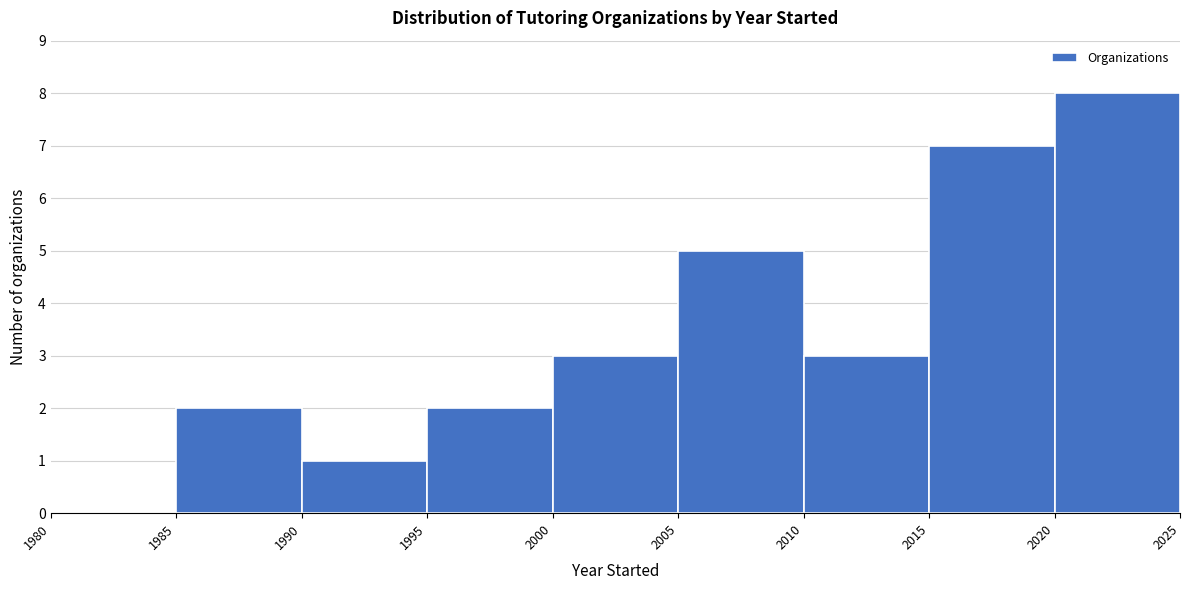

Reading left to right, transcribe this chart: for each bar, give the range it covers on the x-axis and its height. The values are not printed on the chart, so give them approximately, as read against the axis.

1980 to 1985: 0
1985 to 1990: 2
1990 to 1995: 1
1995 to 2000: 2
2000 to 2005: 3
2005 to 2010: 5
2010 to 2015: 3
2015 to 2020: 7
2020 to 2025: 8